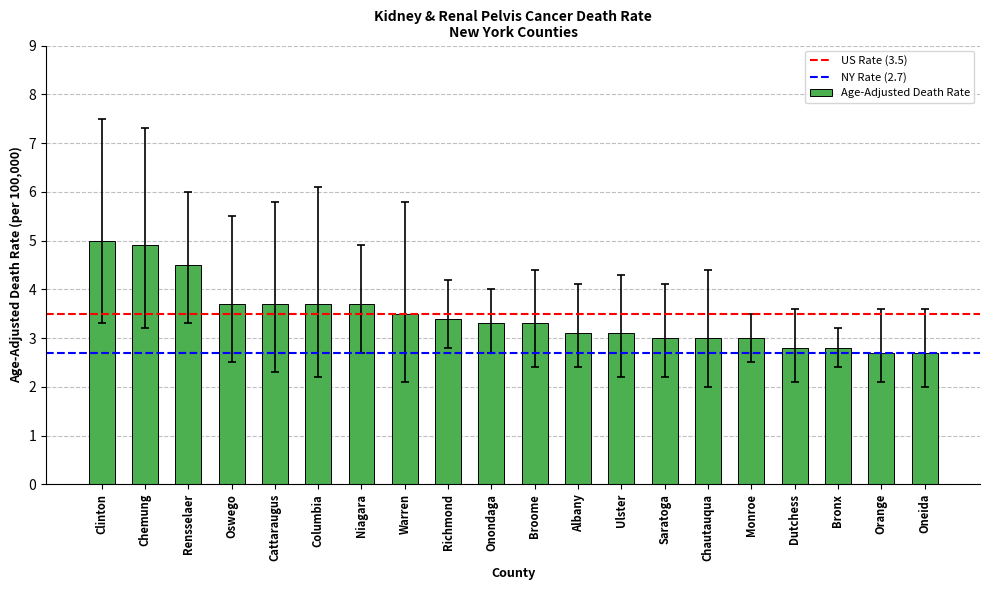

What is the label of the 12th bar from the right?

Richmond